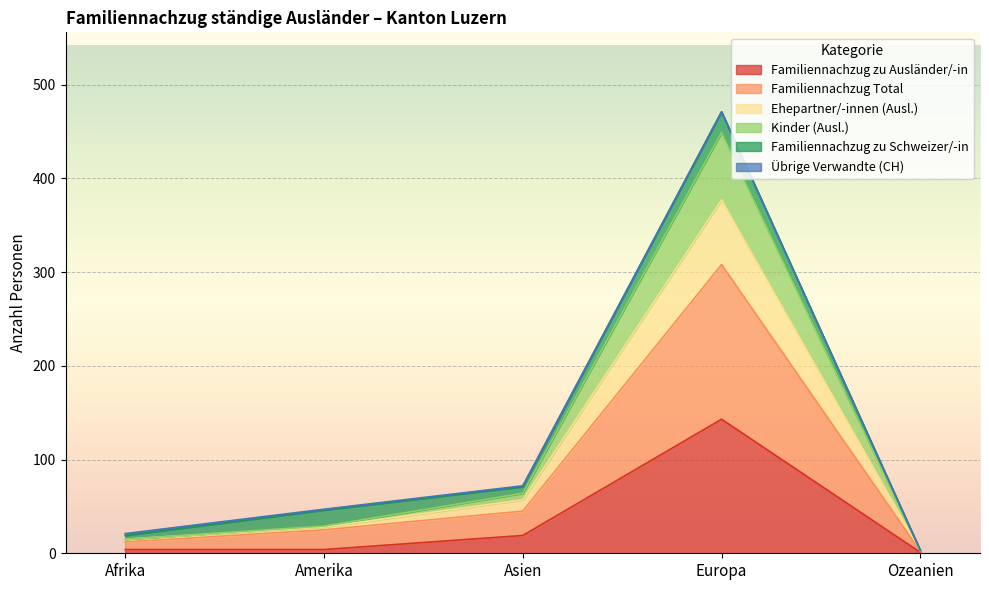

What is the difference between the second highest and second lowest values in the Familiennachzug zu Ausländer/-in series?

15